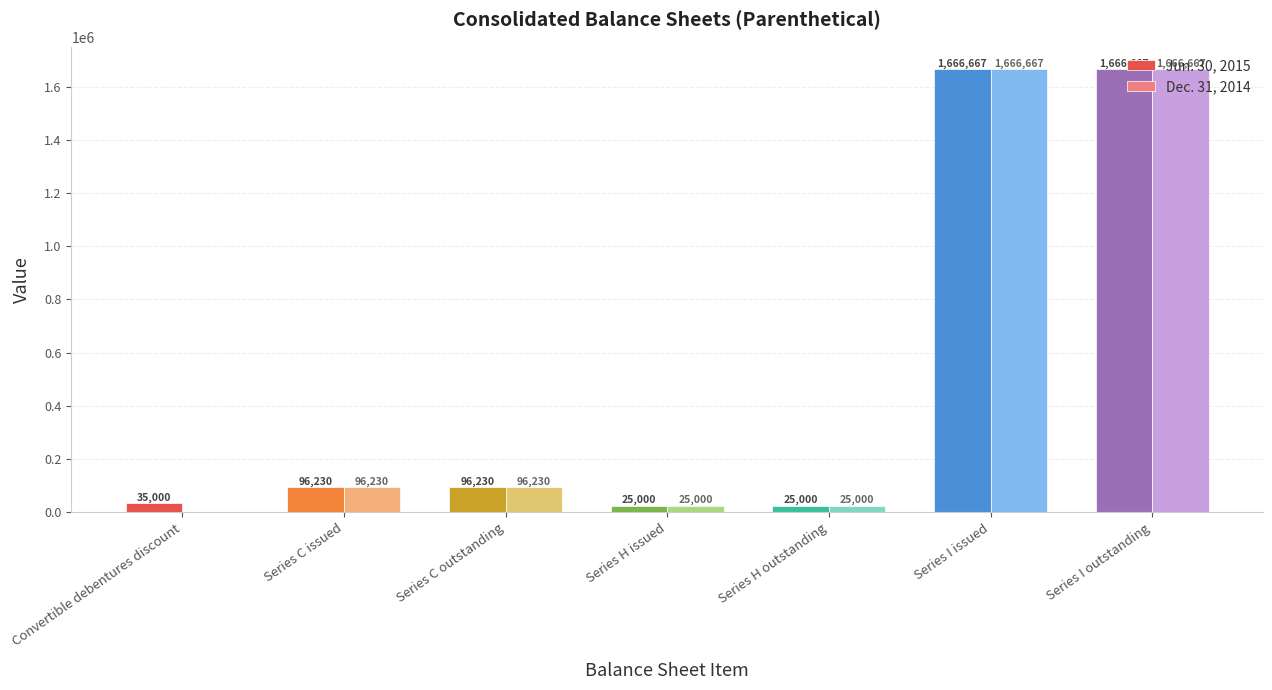

What are all the series names shown in the legend?

Jun. 30, 2015, Dec. 31, 2014